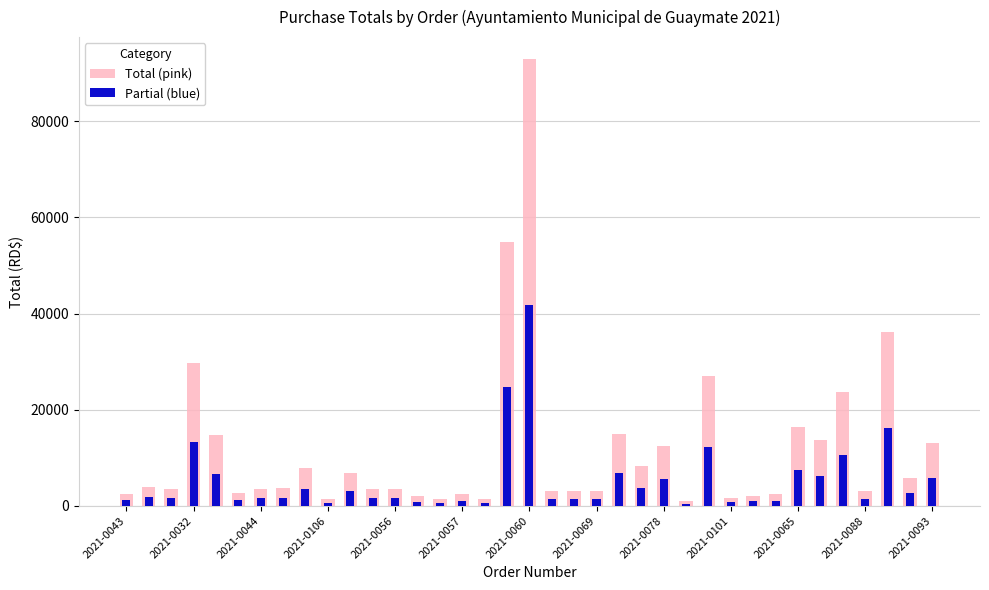

True or false: Total (pink) has a value of 1416.0 at 16.

True